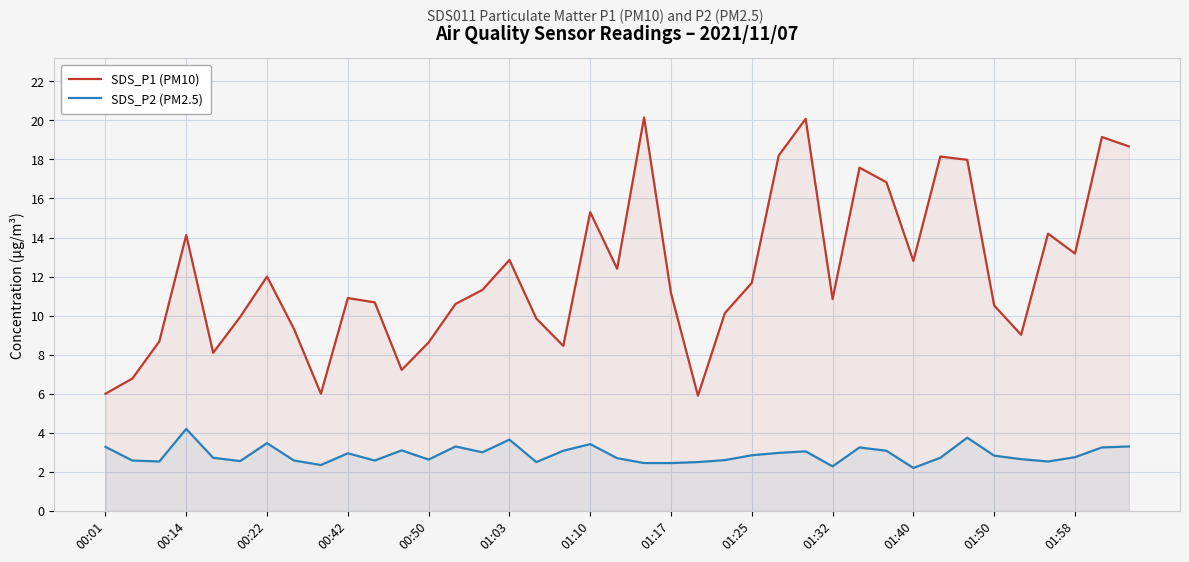

True or false: SDS_P1 (PM10) and SDS_P2 (PM2.5) cross at least once.

False